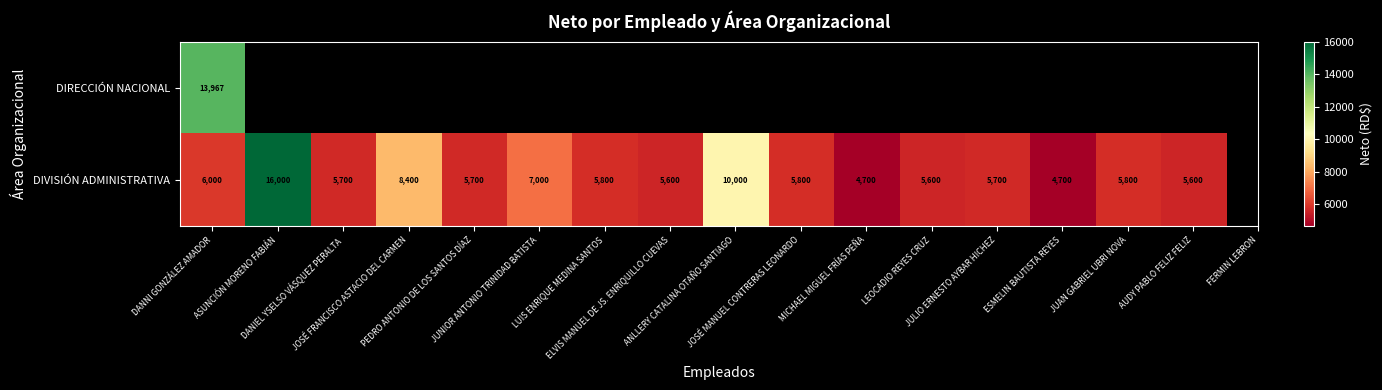

What is the lowest value of the DIVISIÓN ADMINISTRATIVA series?

4700